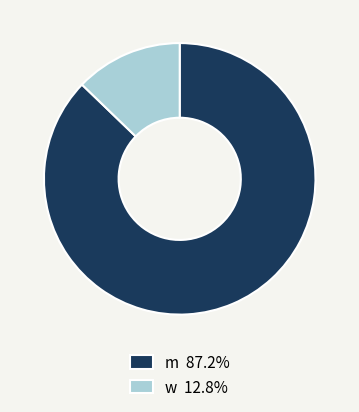

Combined, do w 12.8% and m 87.2% account for over 50%?

Yes